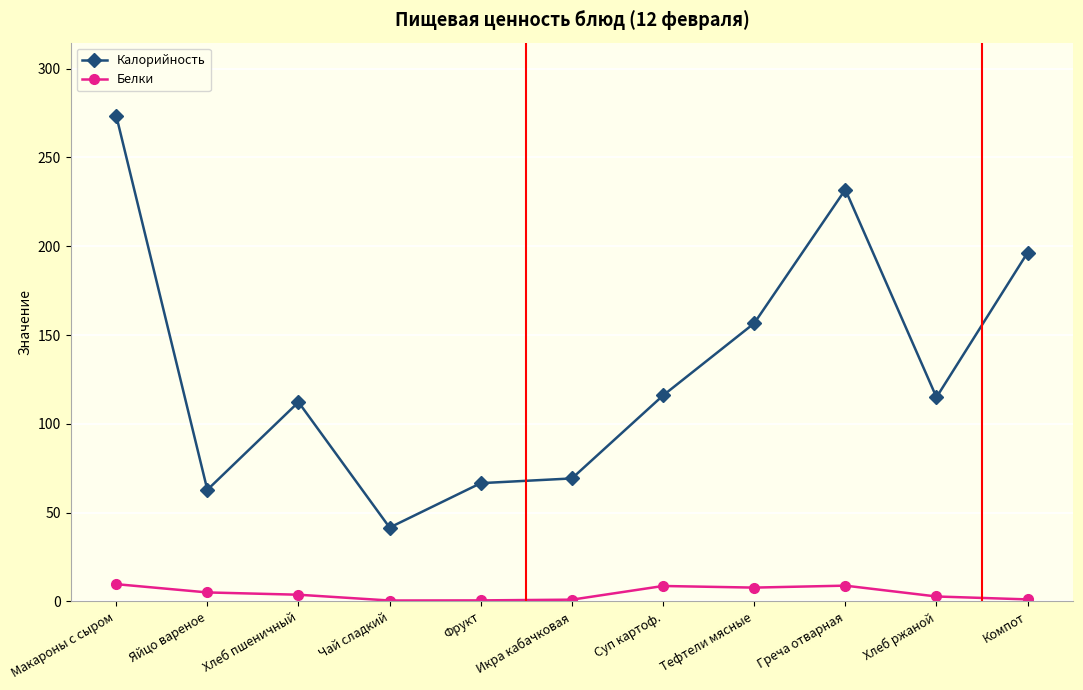

At how many categories does at least one series exceed 239?

1